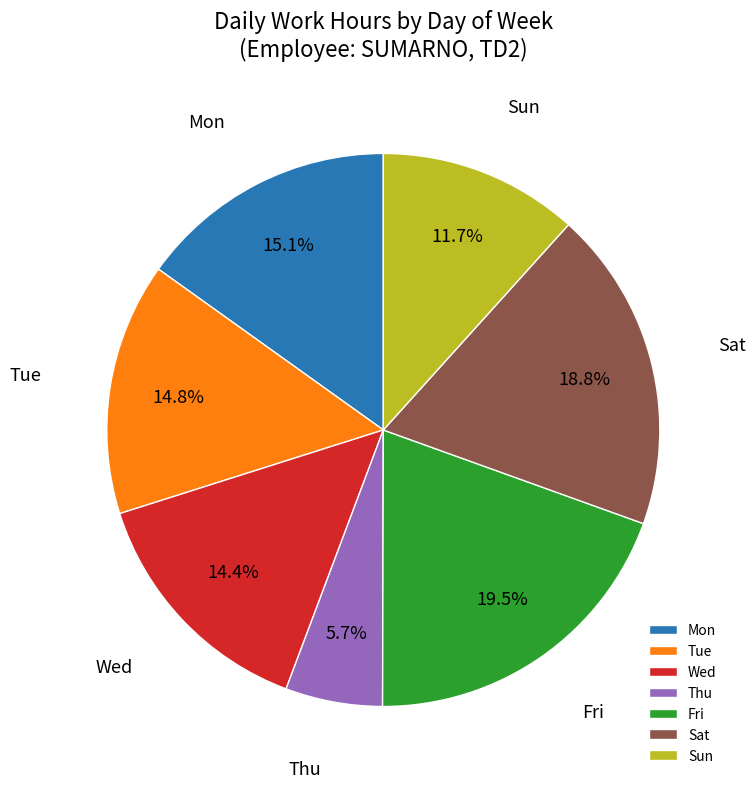

What portion of the pie excludes Mon?

84.9%